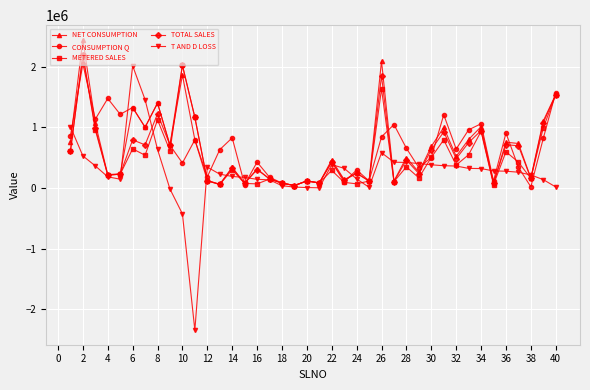

Which series has the widest spread of values?

T AND D LOSS